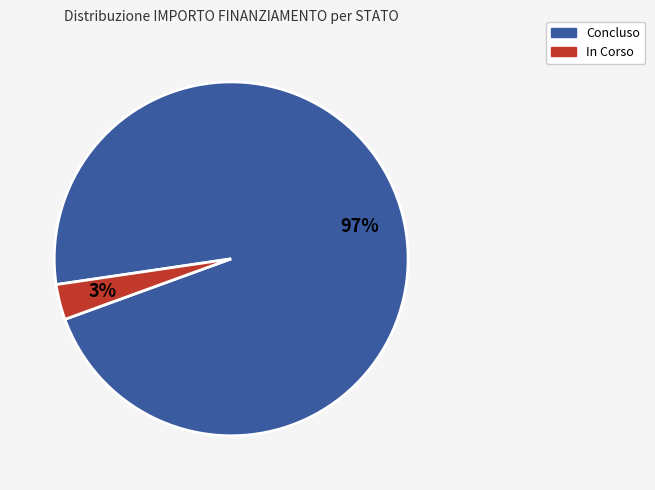

To the nearest percent, what is the difference between the largest and smallest slice percentages?

94%